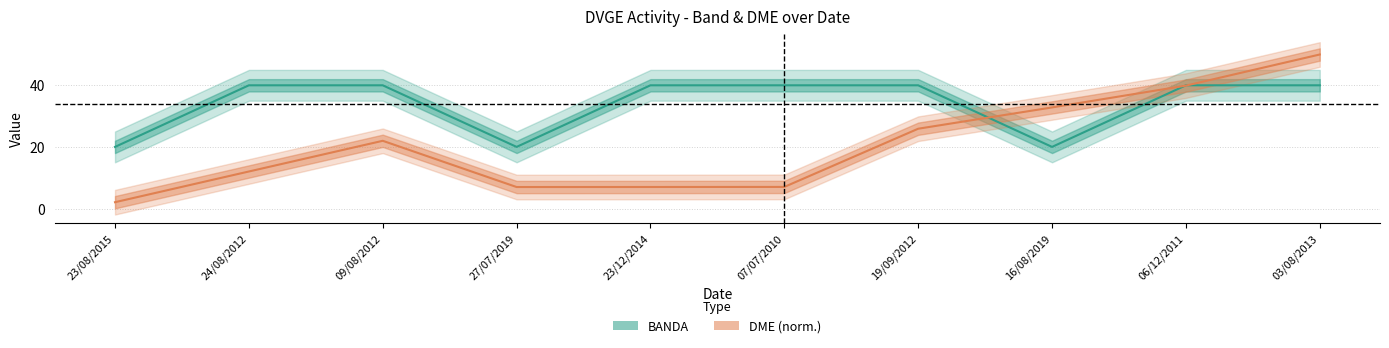

How many interior local valleys does the BANDA series have?

2